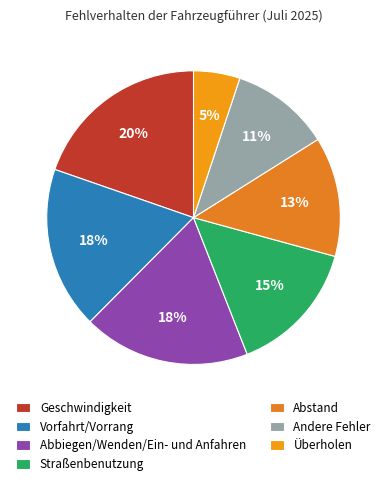

Which slice is the largest?

Geschwindigkeit